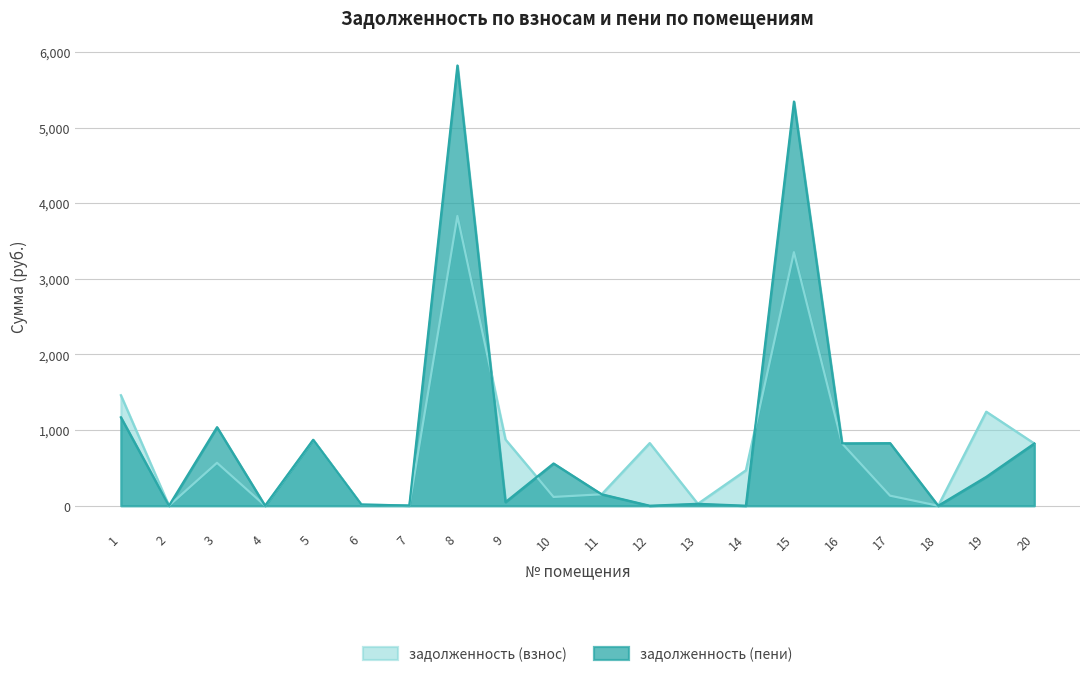

What is the total value across all series at 5?

1741.5